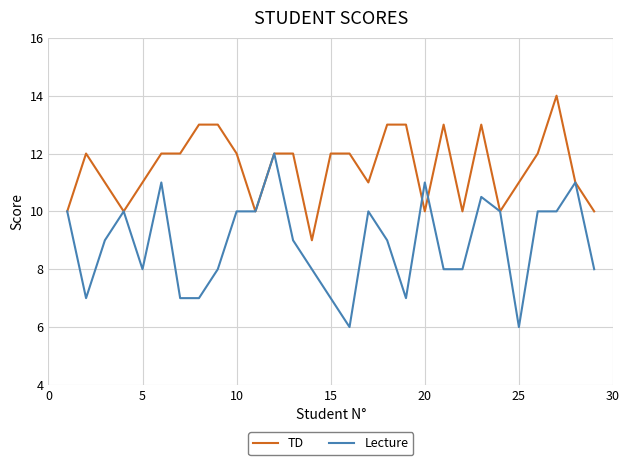

Which series has the largest total across all categories?

TD